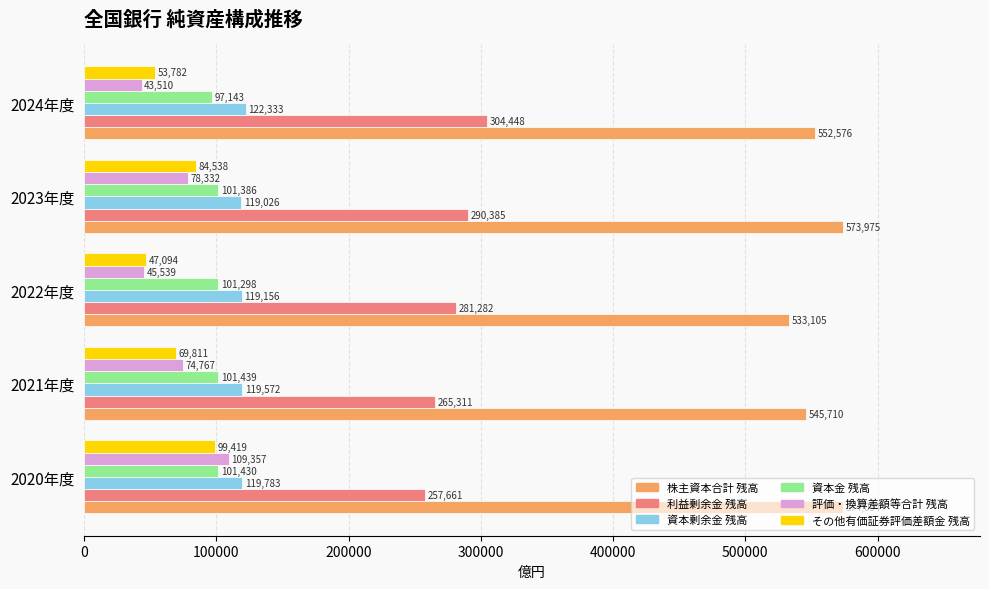

At which label does その他有価証券評価差額金 残高 reach its minimum?

2022年度